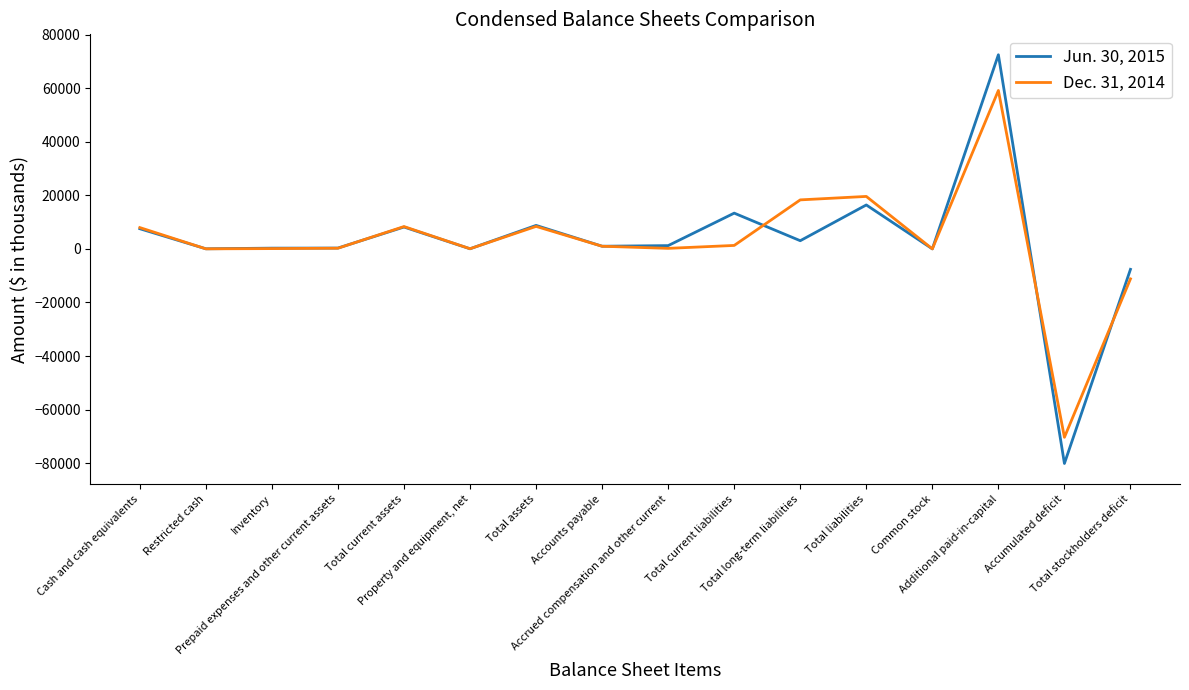

What is the total value across all series at Prepaid expenses and other current assets?

563